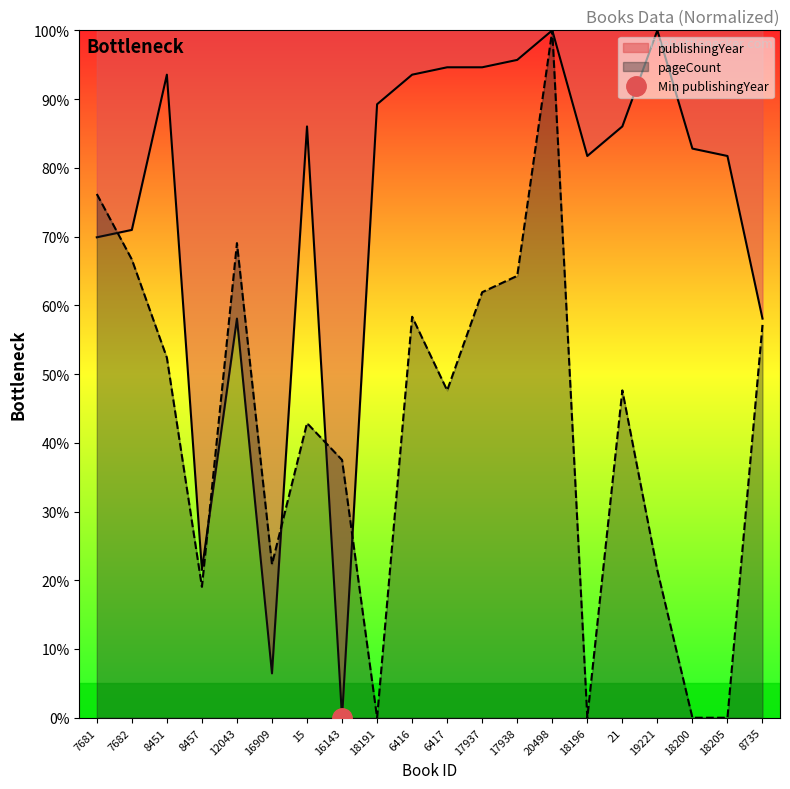

How many interior local peaks does the publishingYear series have?

5